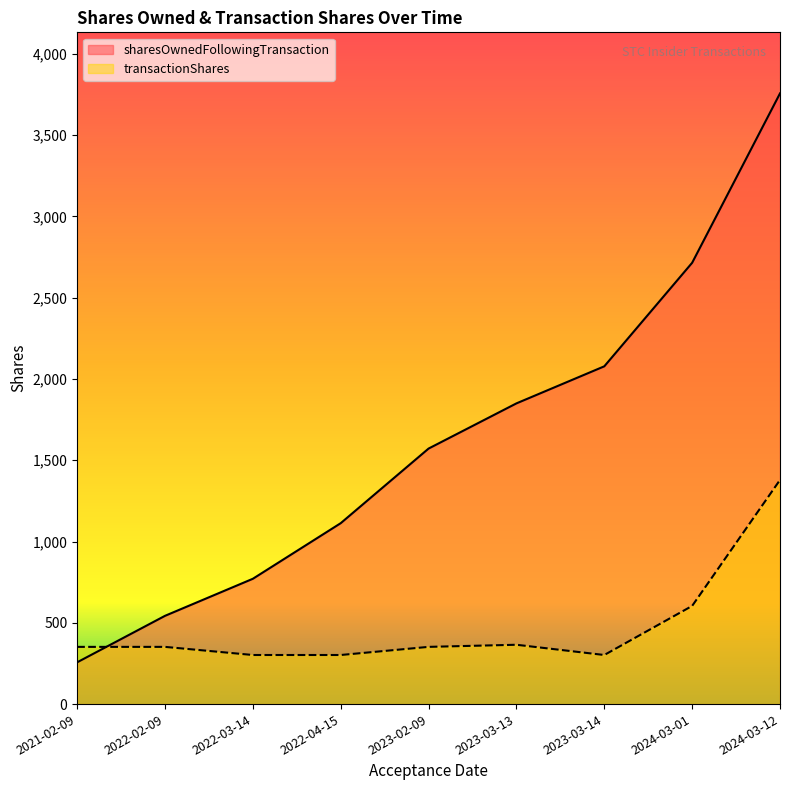

Between 2024-03-12 and 2022-03-14, which is larger?

2024-03-12